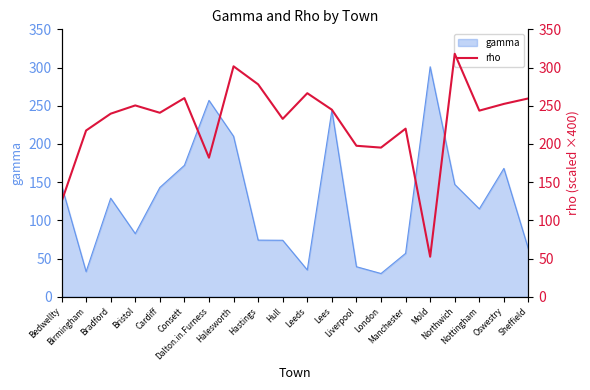

How many interior local valleys (lower than both neighbors) does the data have?

6